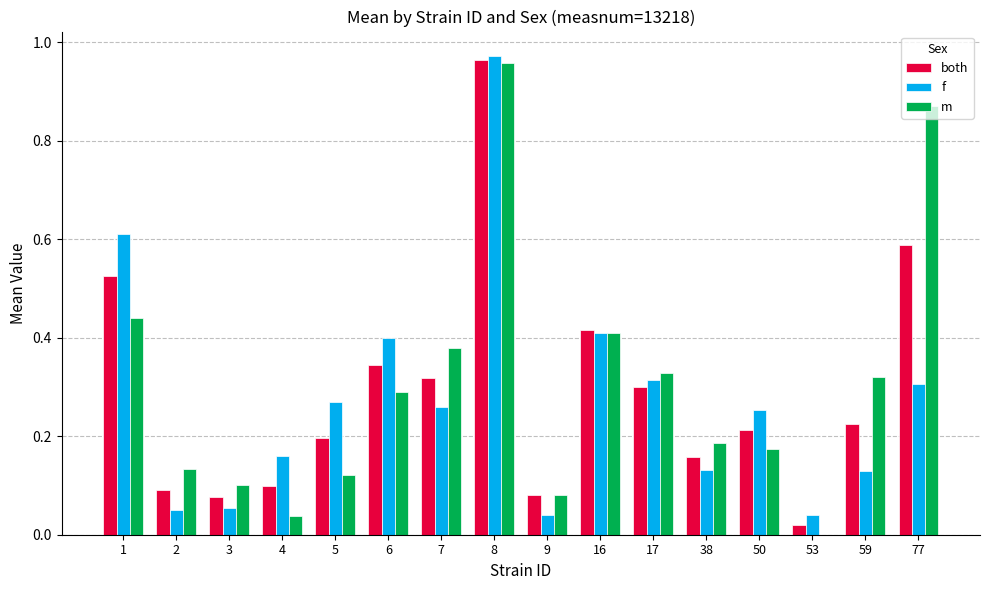

Which series changed the most between 6 and 17?

f